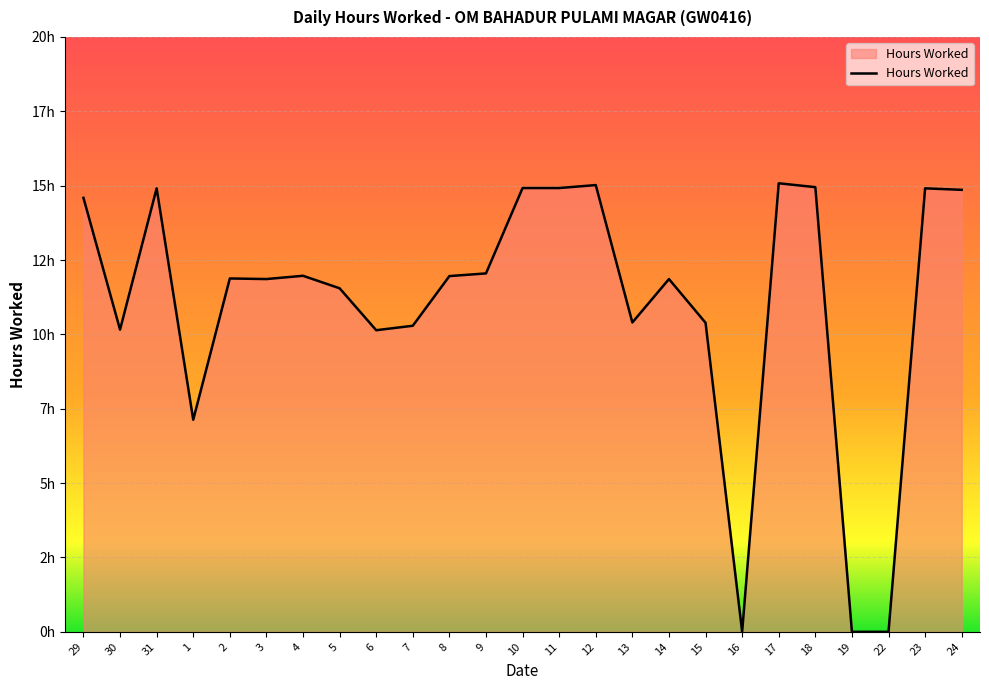

Does the chart display data point markers on the line(s)?

No